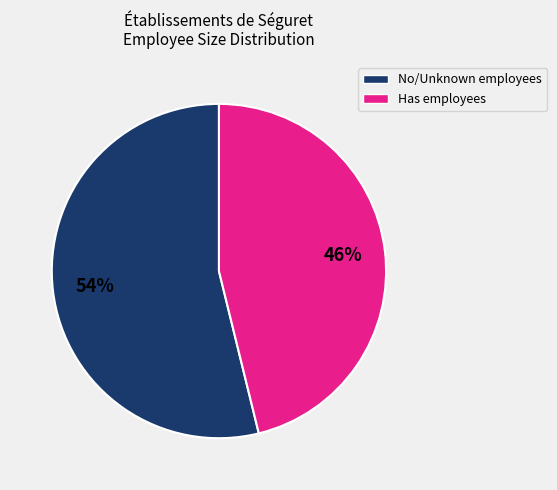

Is there any slice that represents more than half of the pie?

Yes